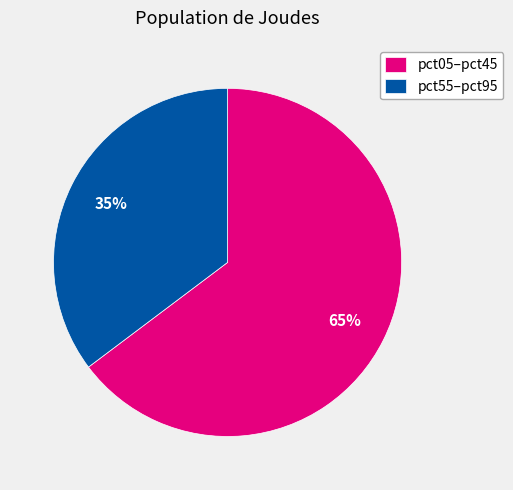

What is the largest slice in the pie chart?

pct05–pct45